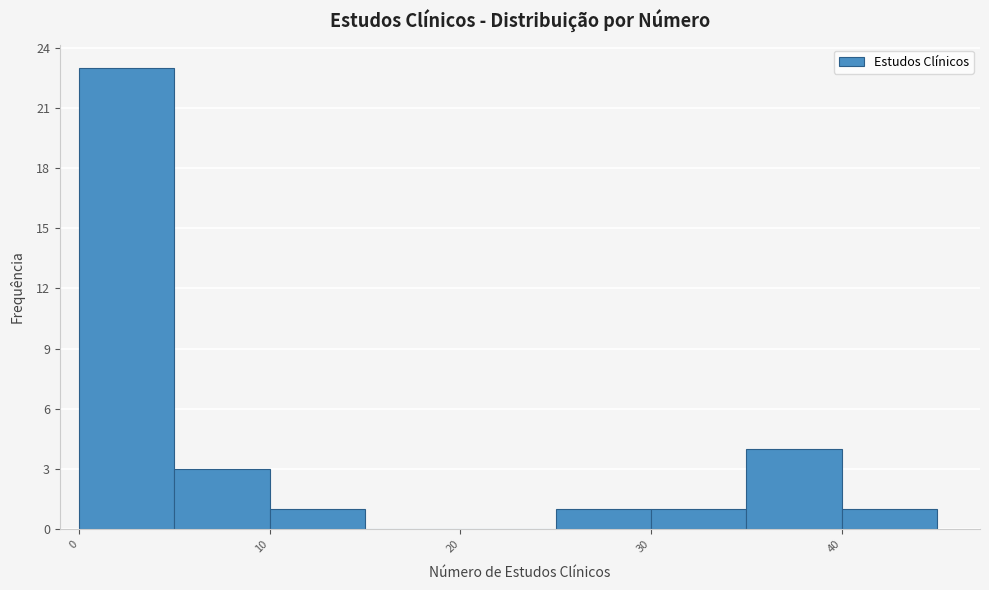

What is the height of the bar covering 40 to 45 on the x-axis? The values are not printed on the chart, so give them approximately, as read against the axis.

1